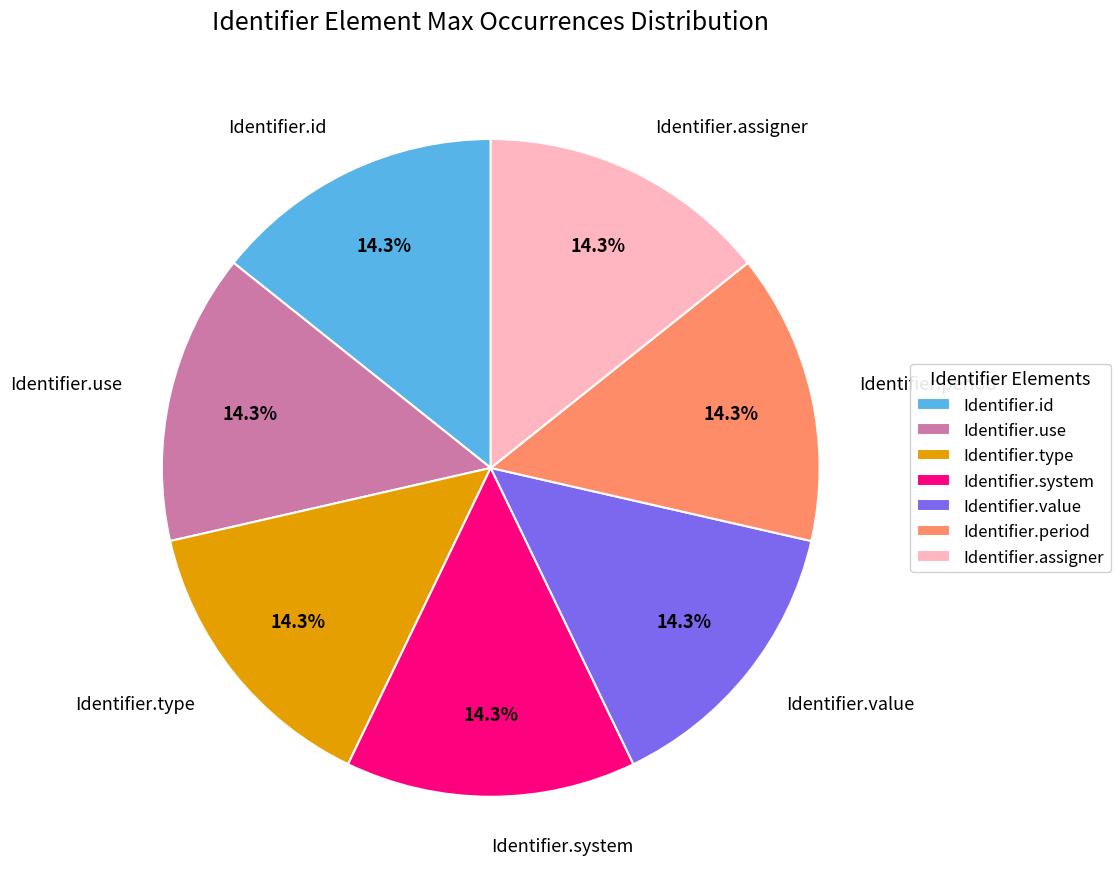

Is the sum of Identifier.value and Identifier.type greater than half?

No